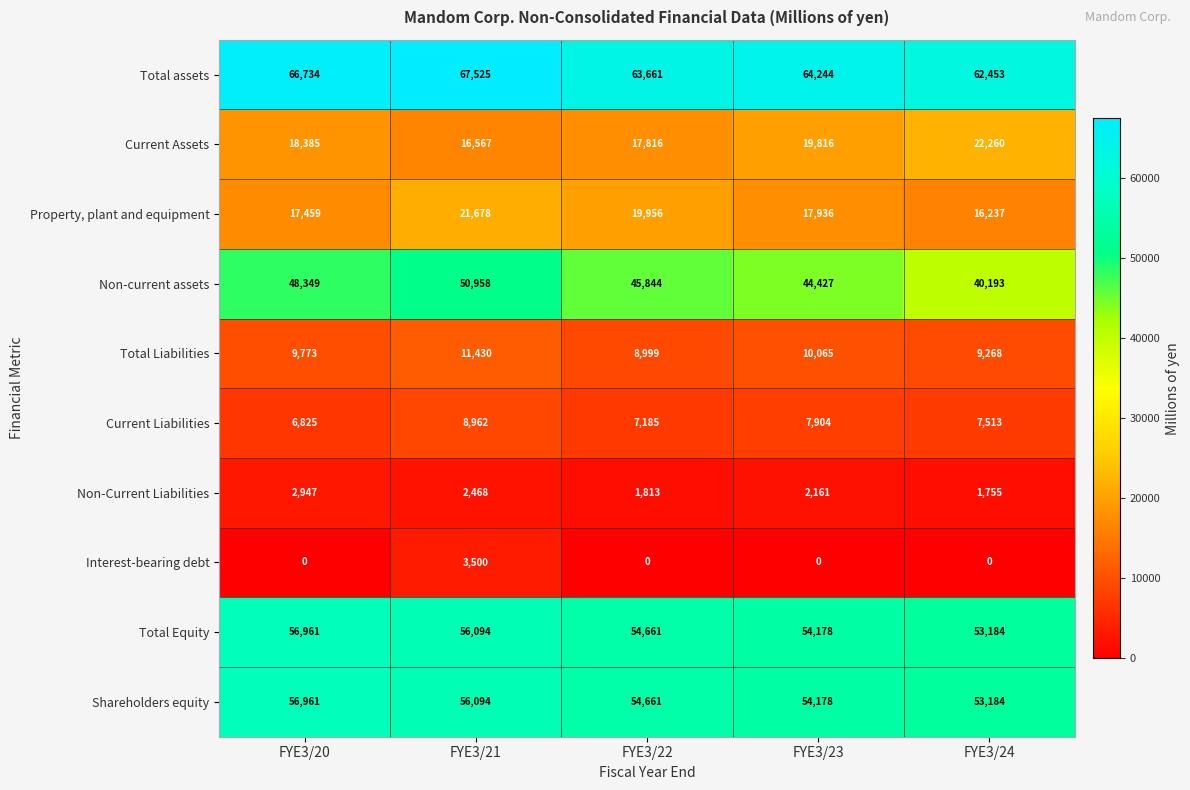

How many data points does each series have?

5